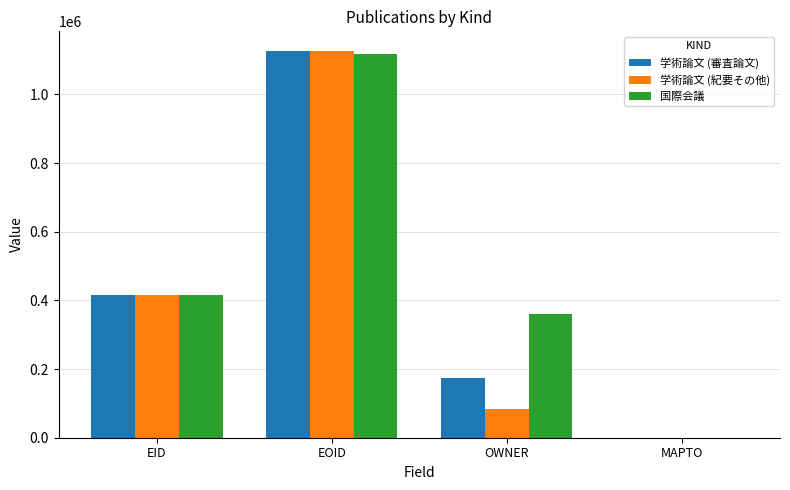

What is the highest value of the 学術論文 (審査論文) series?

1126263